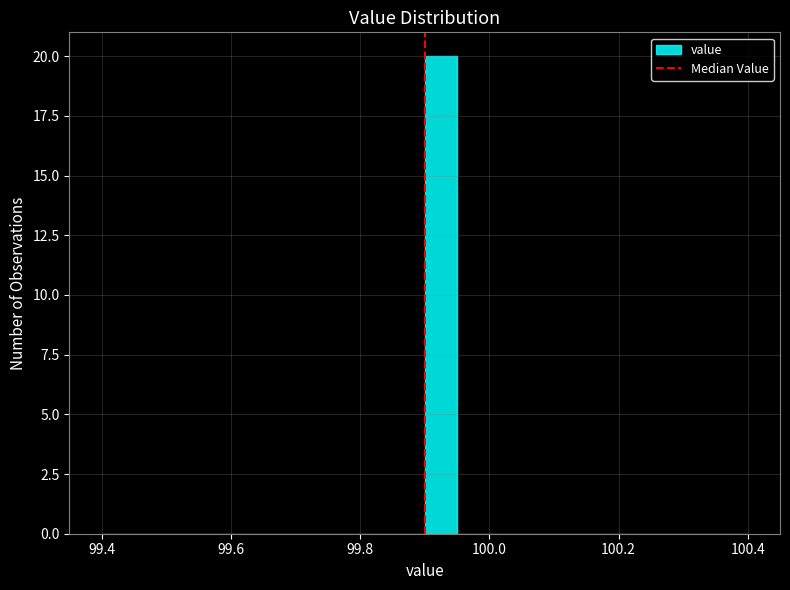

Around what value on the x-axis is the tallest bar? Give the approximate position of its centre, as read against the axis.

99.92